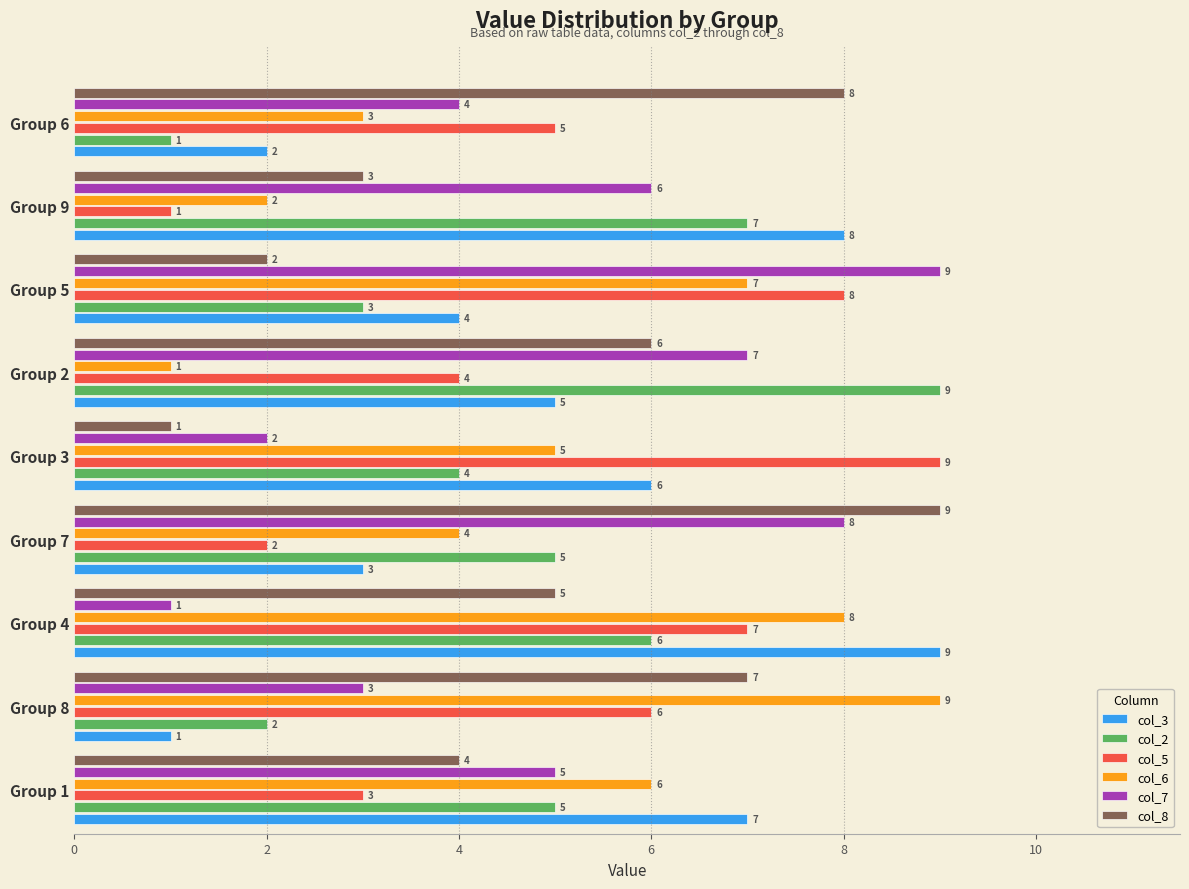

At which label does col_2 reach its peak?

Group 2